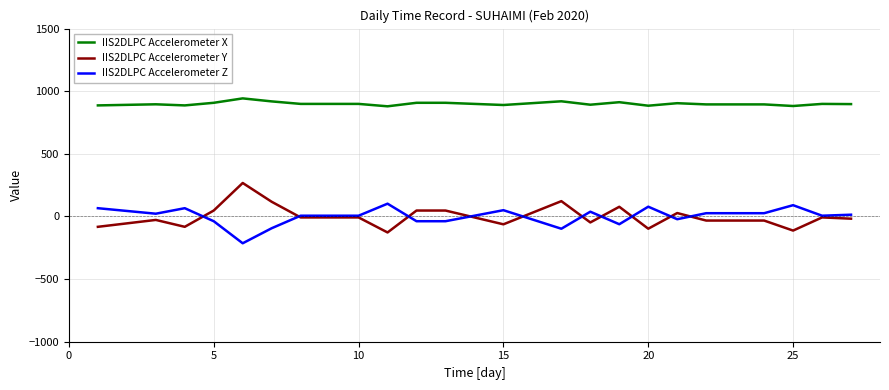

Does the chart have visible grid lines?

Yes